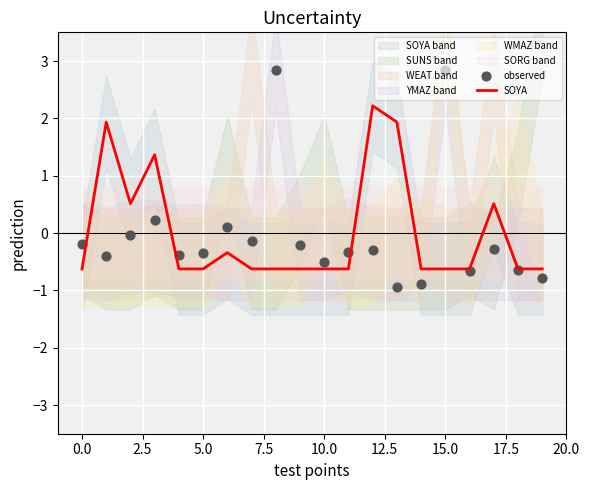

Which series has the largest Y range (max minus min)?

observed